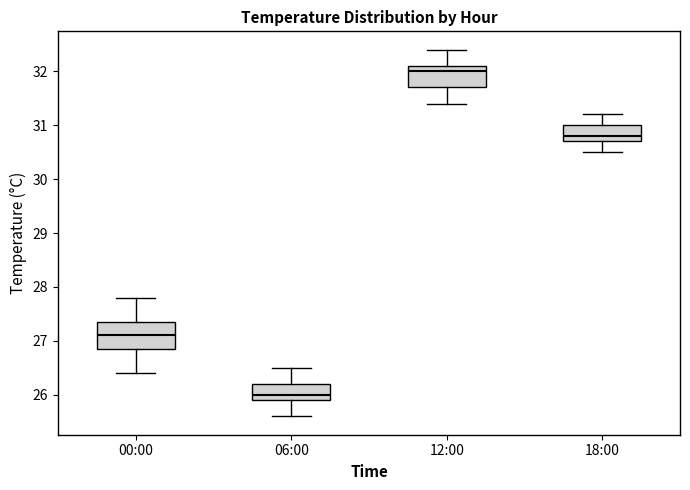

Reading left to right, read every box against the y-axis: the position of its median line, the range the box covers, and the ends of its whiskers. The values are not printed on the chart, so give them approximately, as read against the axis.

00:00: median 27.1, box 26.9 to 27.4, whiskers 26.4 to 27.8
06:00: median 26.0, box 25.9 to 26.2, whiskers 25.6 to 26.5
12:00: median 32.0, box 31.7 to 32.1, whiskers 31.4 to 32.4
18:00: median 30.8, box 30.7 to 31.0, whiskers 30.5 to 31.2